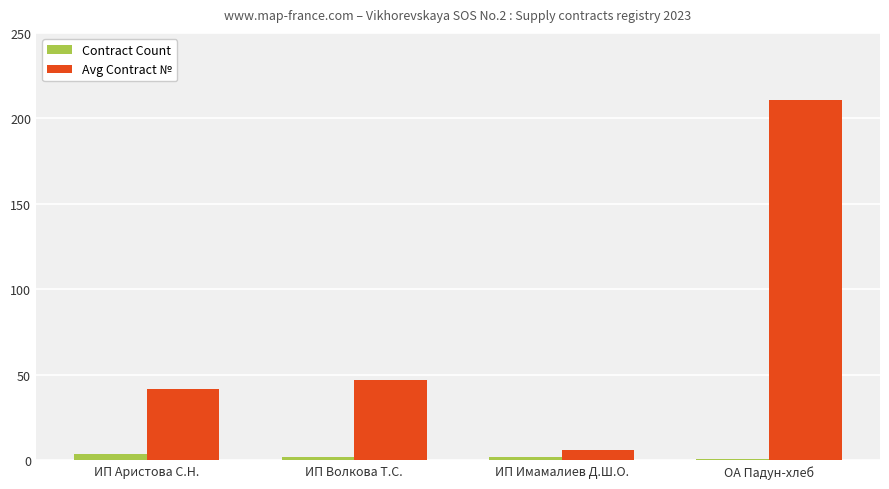

Rank the series at ИП Волкова Т.С. from highest to lowest value.

Avg Contract №, Contract Count